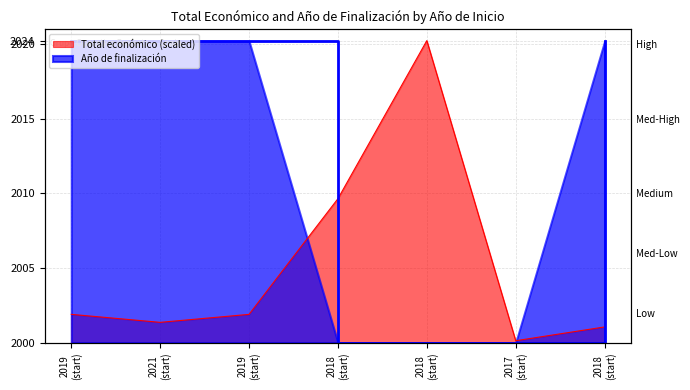

Where is the first local minimum for Total económico?

2021